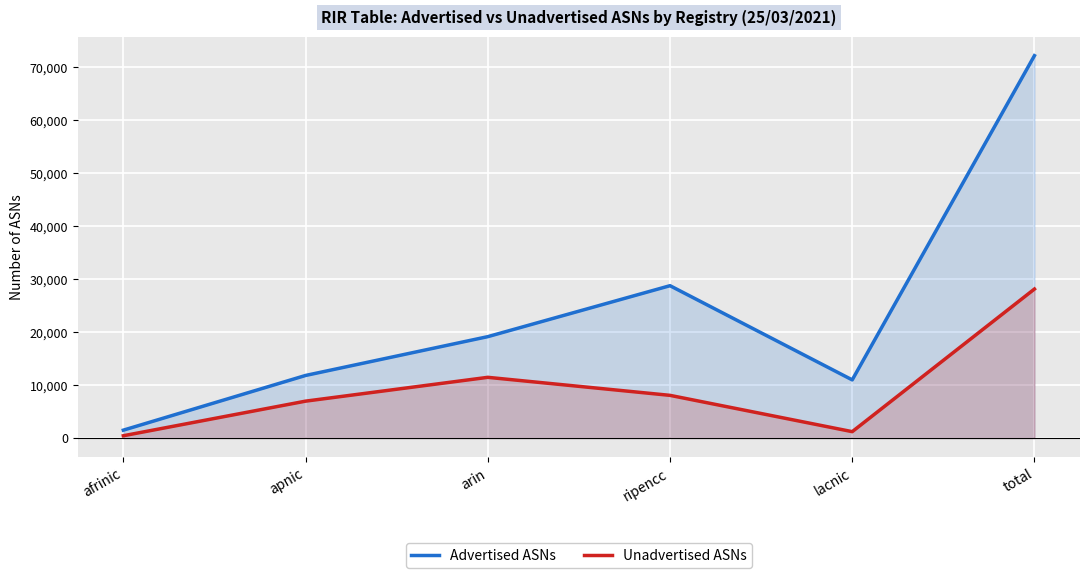

Between arin and total, which series saw the biggest shift?

Advertised ASNs